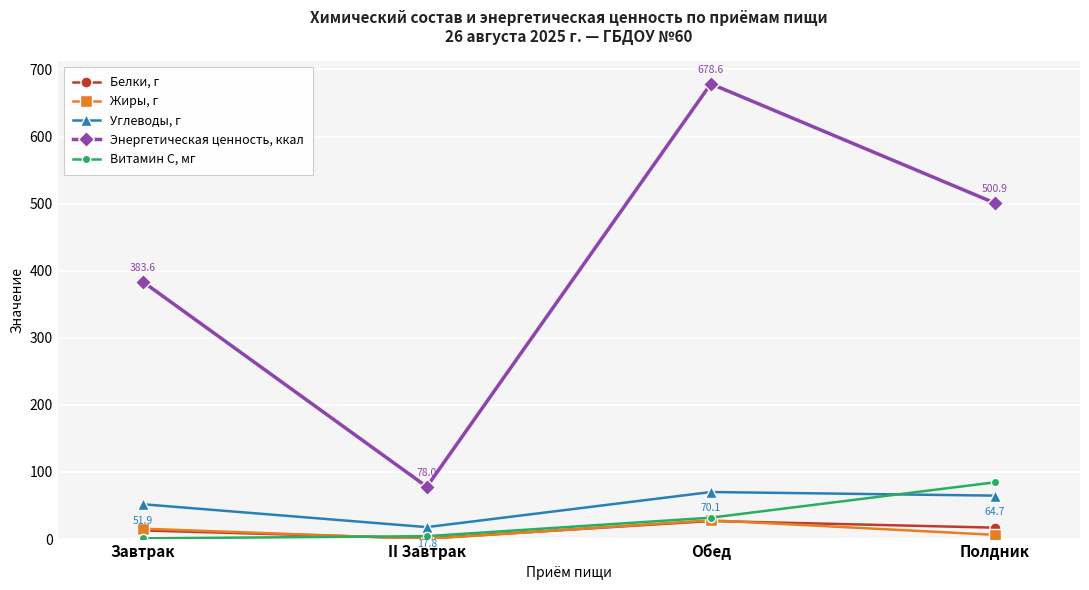

The value of Жиры, г at Завтрак is 15.4. True or false?

True